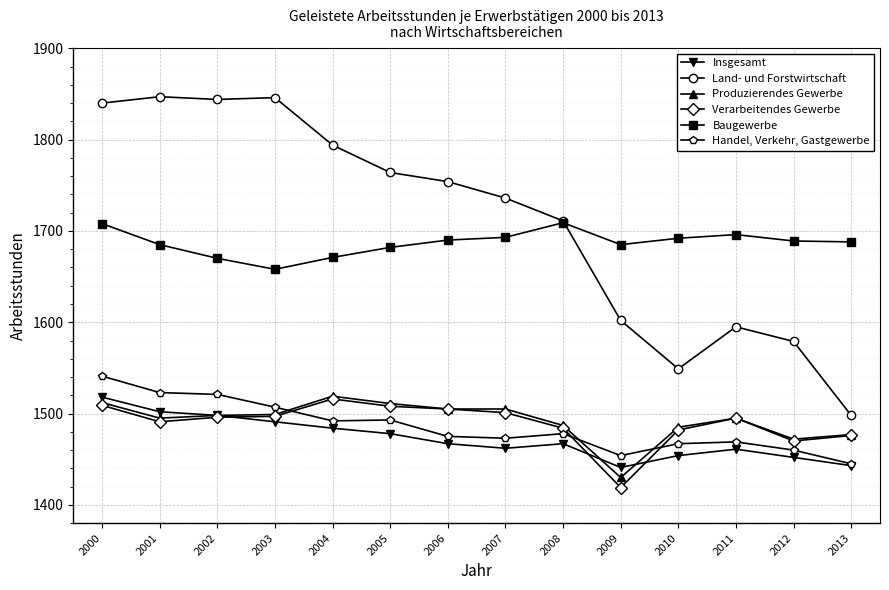

What is the value of the Land- und Forstwirtschaft point at the 10th from the left?

1602